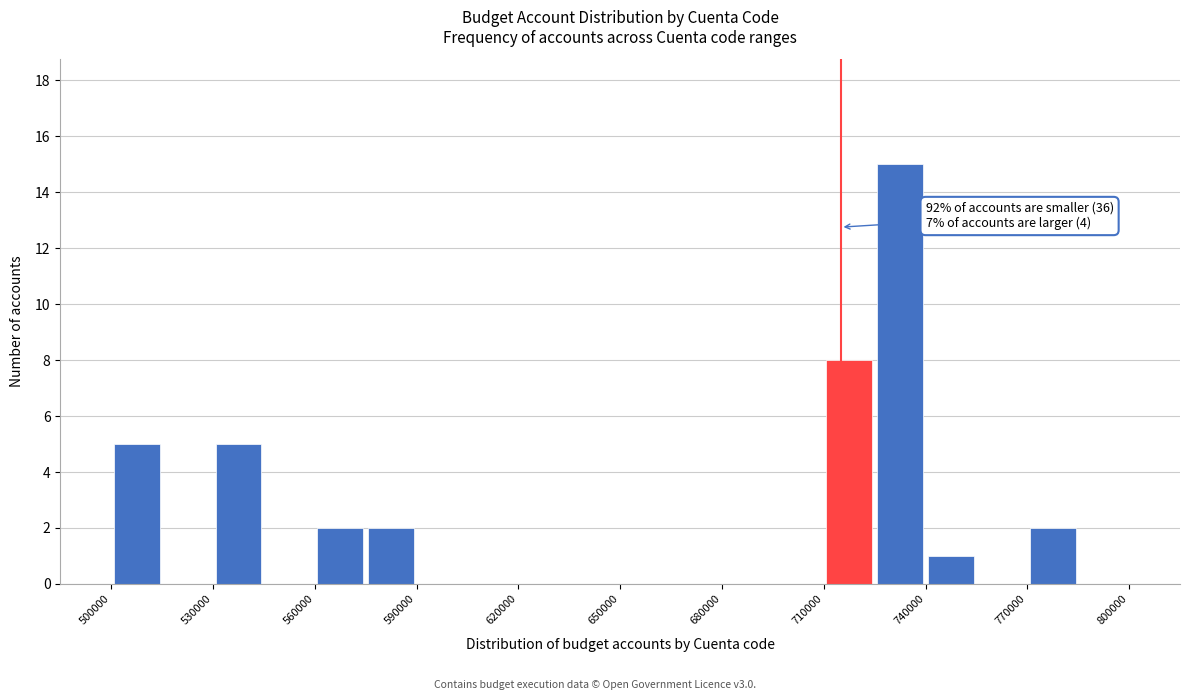

Around what value on the x-axis is the tallest bar? Give the approximate position of its centre, as read against the axis.

735000